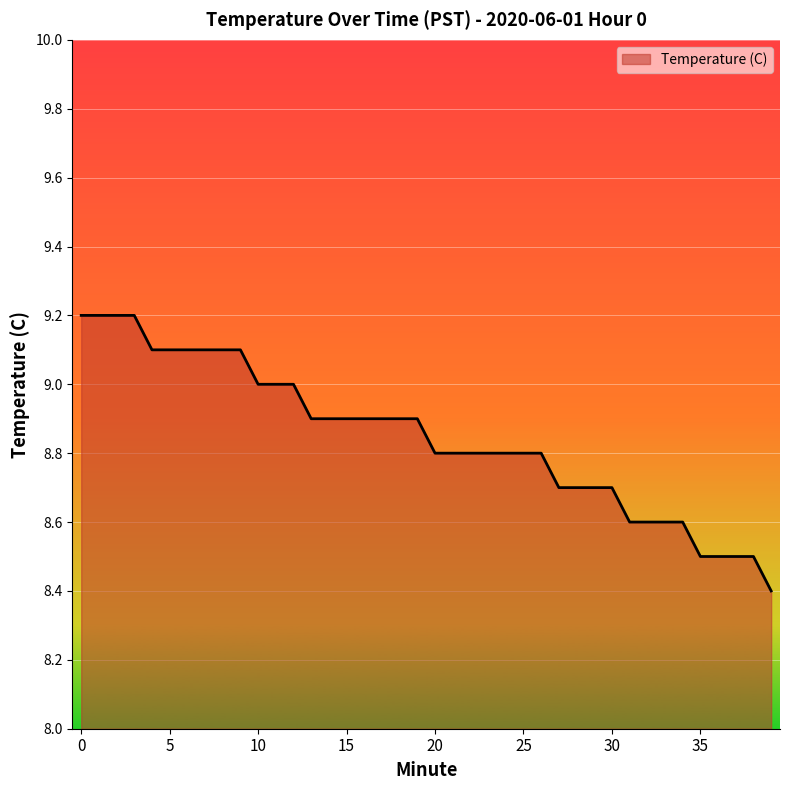

How many lines are shown in the chart?

1